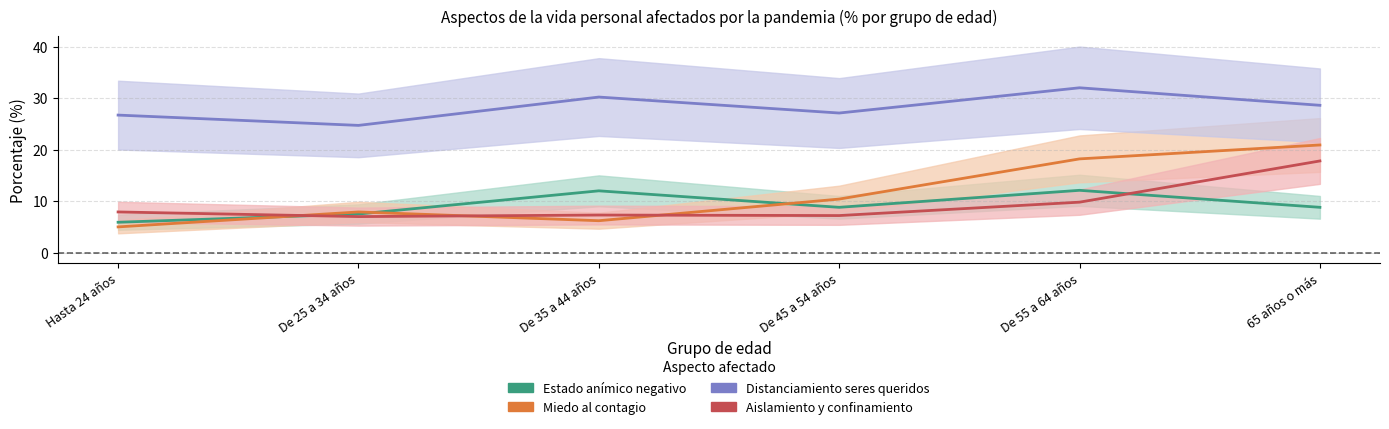

Reading right to left, what are all the values shown in this chart?

Estado anímico negativo: 65 años o más=8.8	De 55 a 64 años=12.1	De 45 a 54 años=8.8	De 35 a 44 años=12.0	De 25 a 34 años=7.5	Hasta 24 años=5.9
Miedo al contagio: 65 años o más=20.9	De 55 a 64 años=18.2	De 45 a 54 años=10.4	De 35 a 44 años=6.2	De 25 a 34 años=7.9	Hasta 24 años=5.0
Distanciamiento seres queridos: 65 años o más=28.6	De 55 a 64 años=32.0	De 45 a 54 años=27.1	De 35 a 44 años=30.2	De 25 a 34 años=24.7	Hasta 24 años=26.7
Aislamiento y confinamiento: 65 años o más=17.8	De 55 a 64 años=9.8	De 45 a 54 años=7.2	De 35 a 44 años=7.3	De 25 a 34 años=7.0	Hasta 24 años=7.9